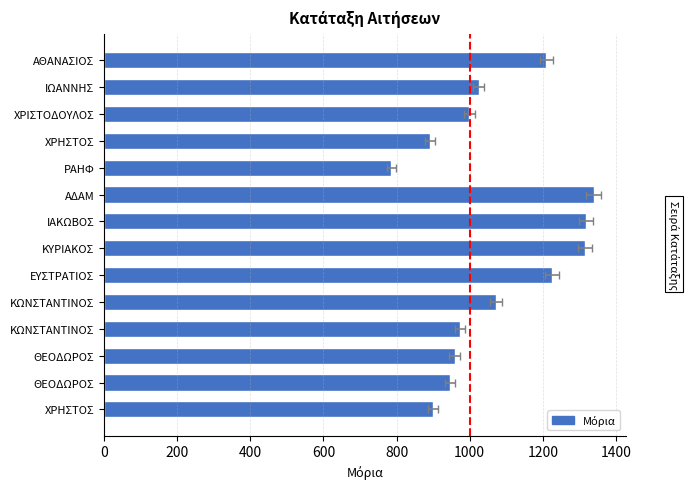

What is the average value?

1068.3